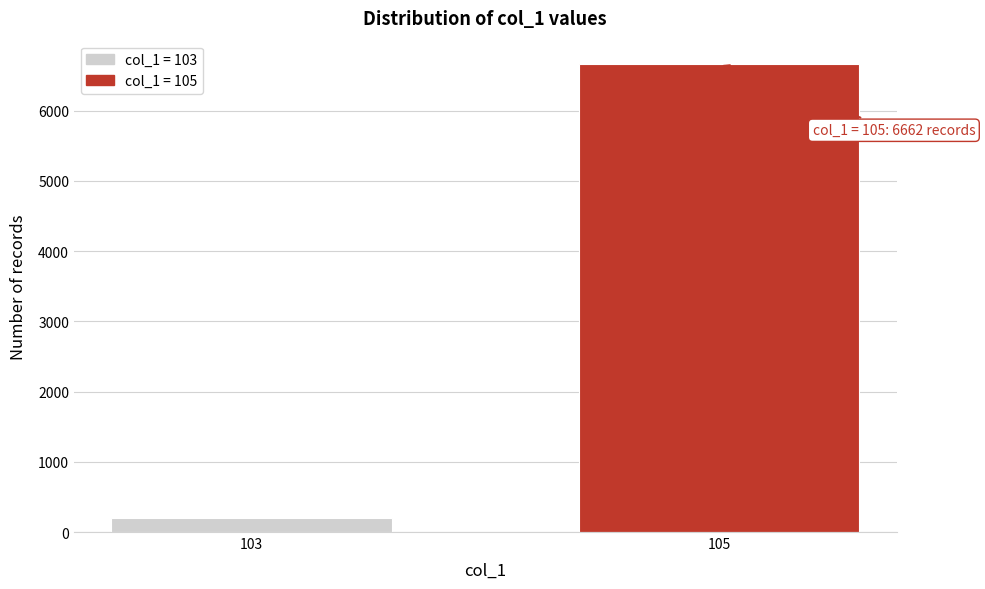

Reading left to right, extract all data points from this chart.

103=206	105=6662